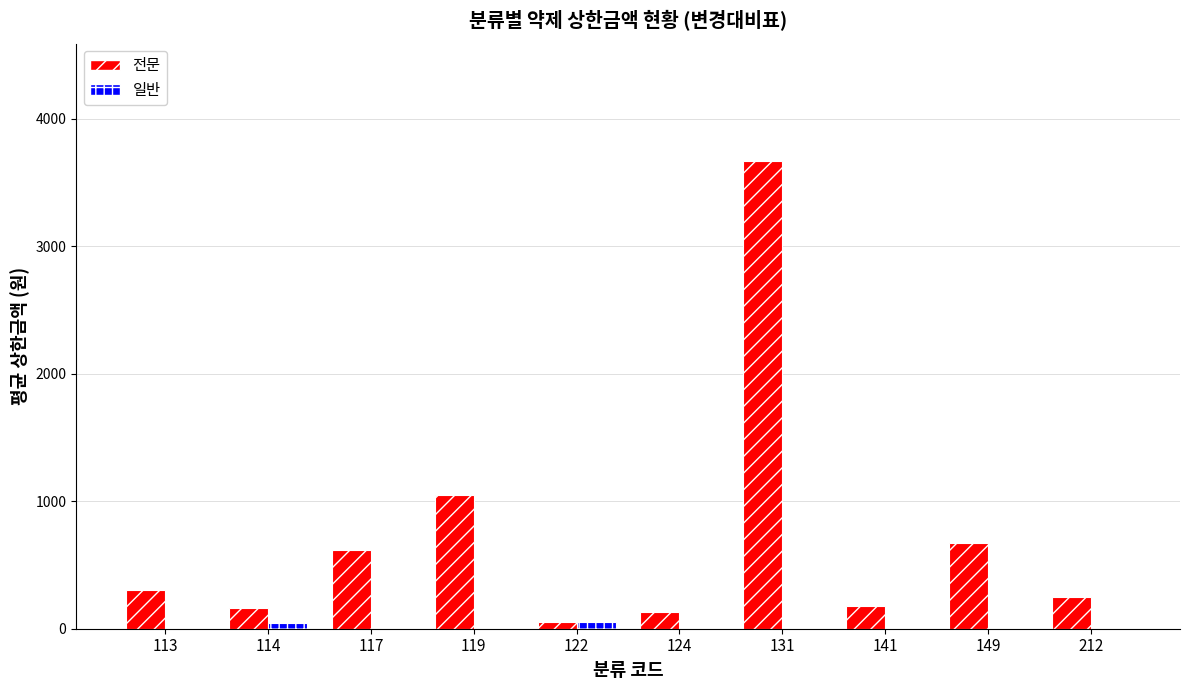

True or false: 일반 has a value of 47.3 at 114.

True